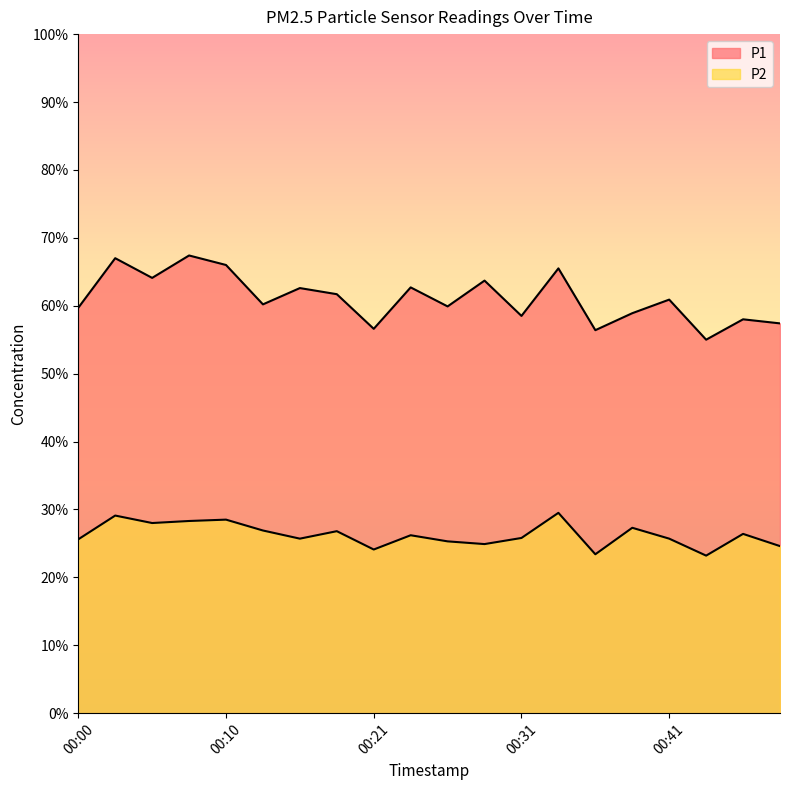

Reading left to right, transcribe all the data shown in this chart.

P1: 59.7	67.0	64.1	67.4	66.0	60.2	62.6	61.7	56.6	62.7	59.9	63.7	58.5	65.5	56.4	58.9	60.9	55.0	58.0	57.4
P2: 25.6	29.1	28.0	28.3	28.5	26.9	25.7	26.8	24.1	26.2	25.3	24.9	25.8	29.5	23.4	27.3	25.7	23.2	26.4	24.6